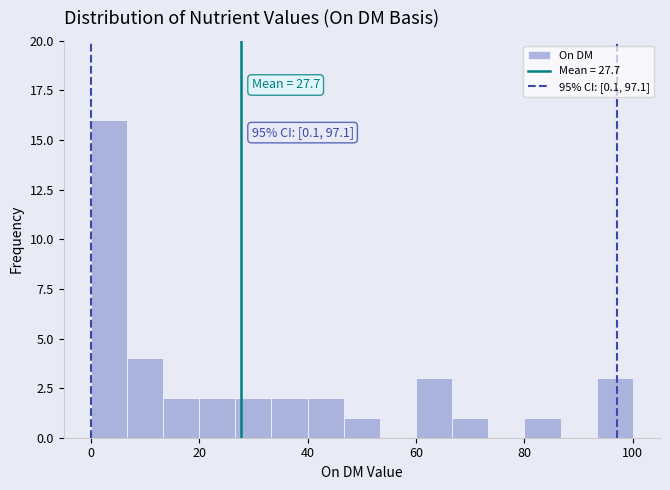

Read against the x-axis, roughly where is the centre of the tallest bar?

4